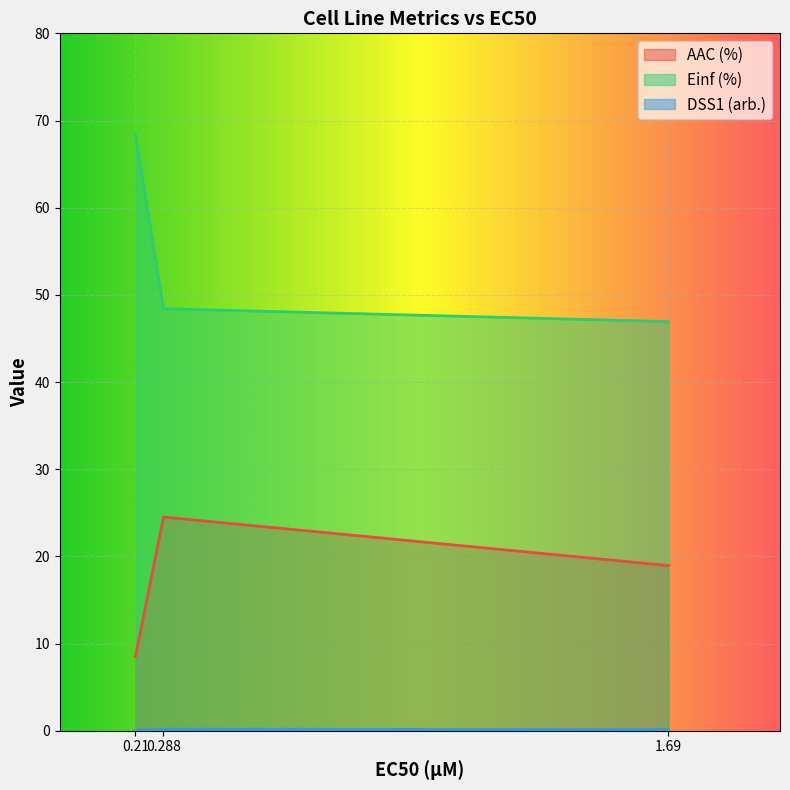

What is the sum of all AAC (%) values?

52.0